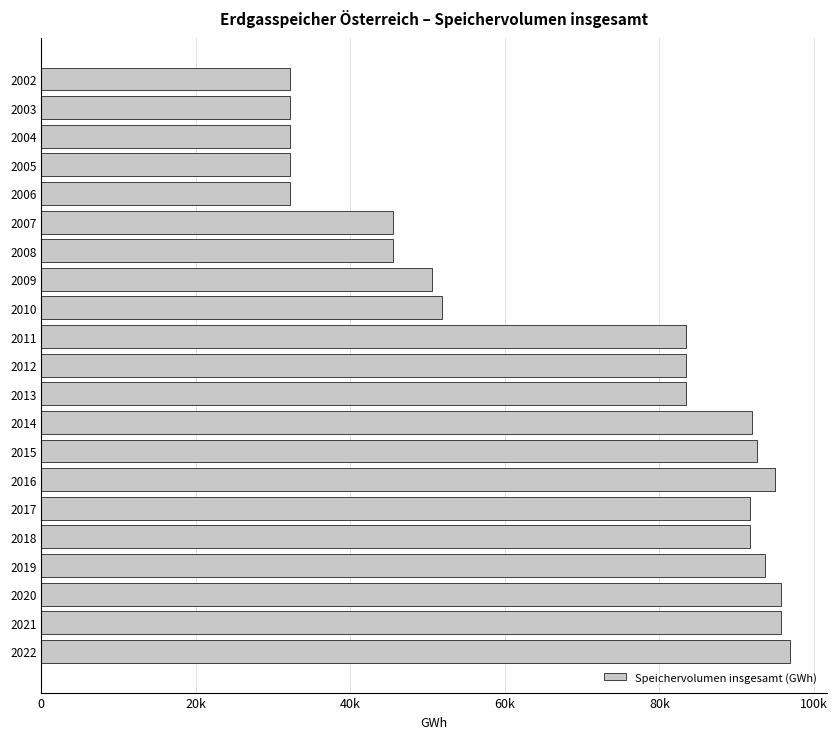

Does the chart contain any negative values?

No